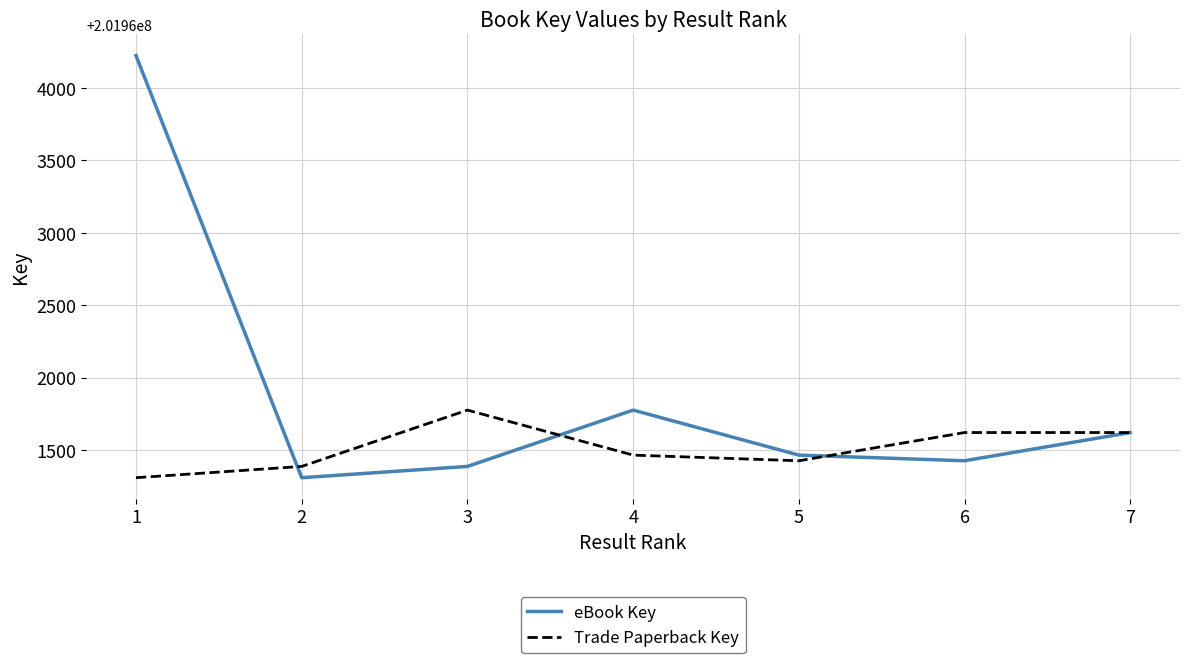

At how many categories does at least one series exceed 201962426?

1